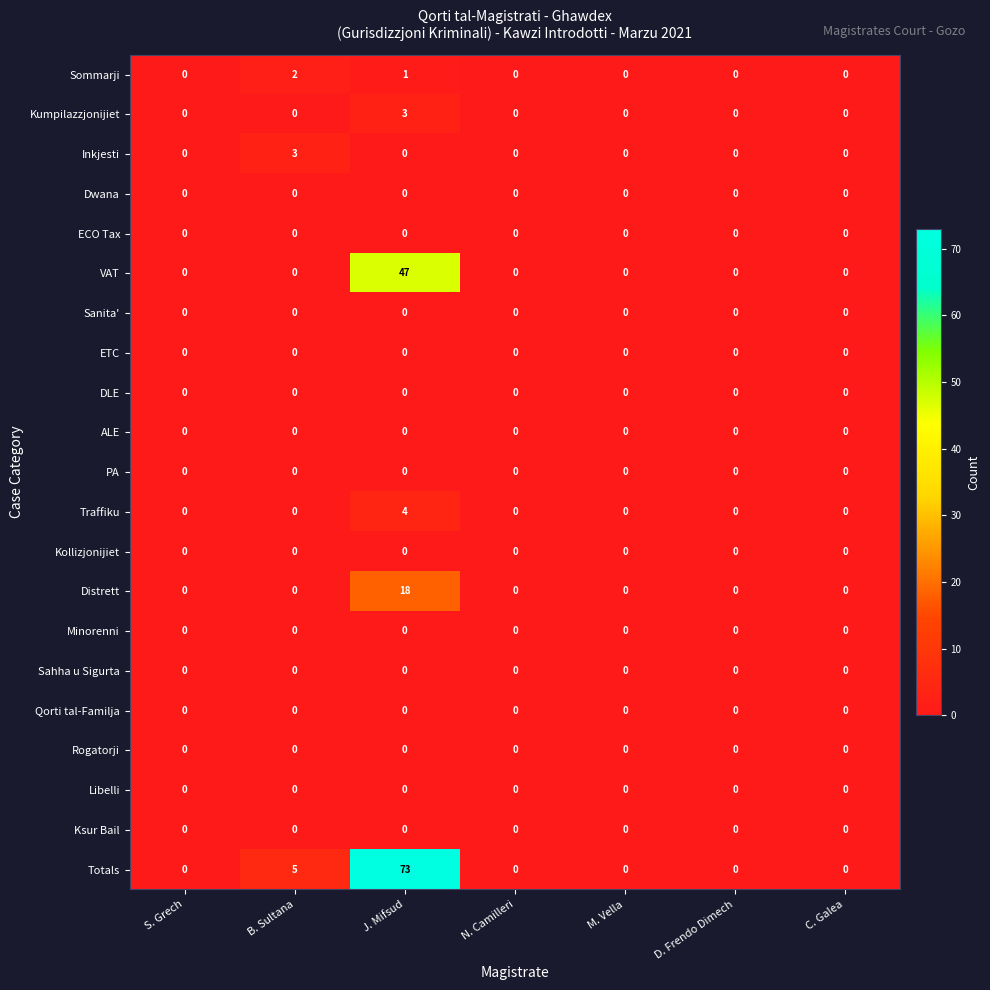

At how many categories does at least one series exceed 3?

2